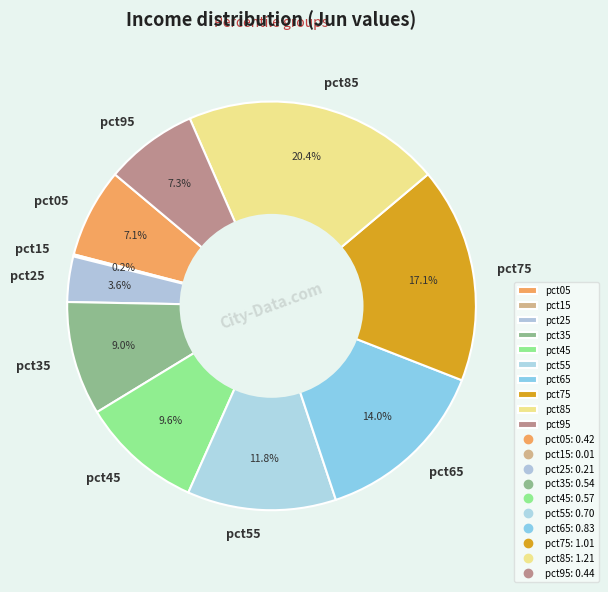

Does any single category account for the majority?

No